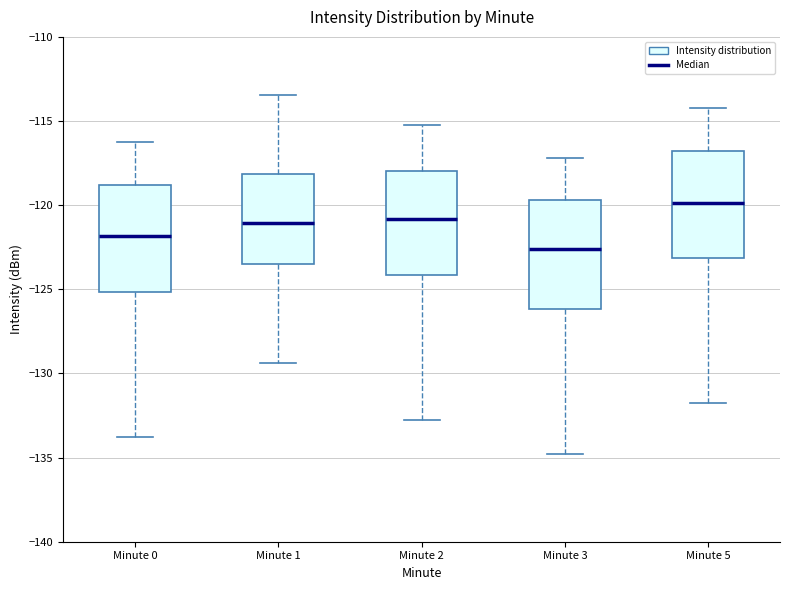

Reading left to right, read every box against the y-axis: the position of its median line, the range the box covers, and the ends of its whiskers. The values are not printed on the chart, so give them approximately, as read against the axis.

Minute 0: median -122.0, box -125.0 to -119.0, whiskers -134.0 to -116.0
Minute 1: median -121.0, box -123.5 to -118.0, whiskers -129.5 to -113.5
Minute 2: median -121.0, box -124.0 to -118.0, whiskers -133.0 to -115.0
Minute 3: median -122.5, box -126.0 to -119.5, whiskers -135.0 to -117.0
Minute 5: median -120.0, box -123.0 to -117.0, whiskers -132.0 to -114.0